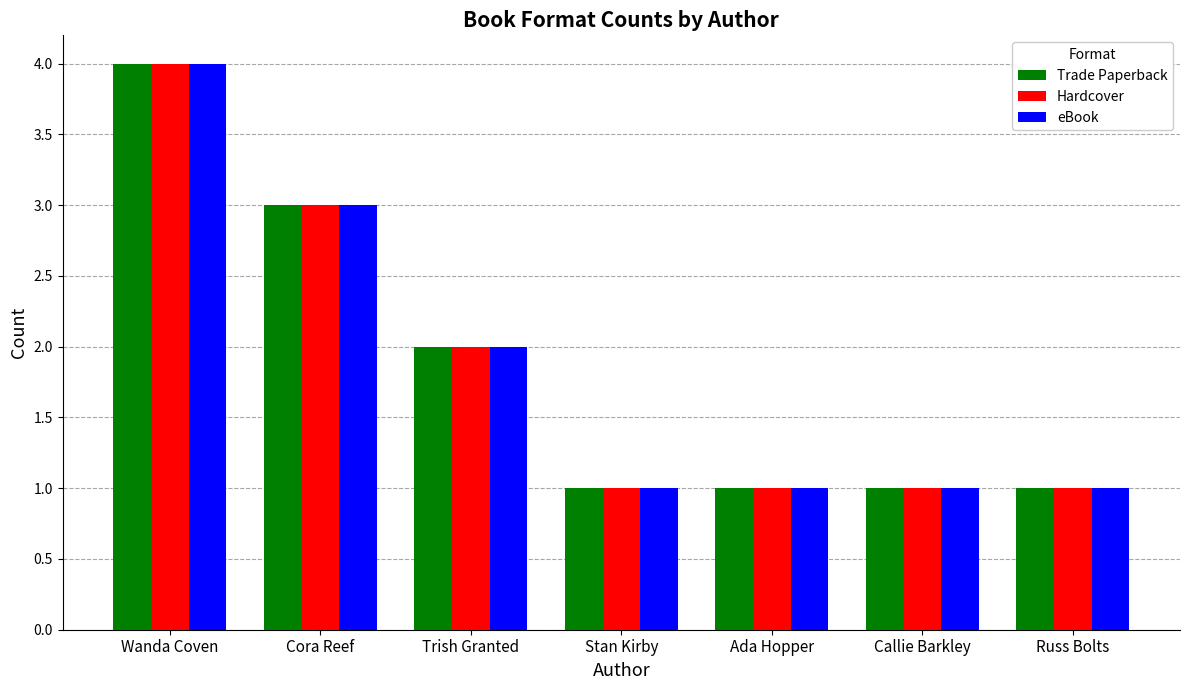

Is it true that Hardcover equals 2 at Ada Hopper?

False